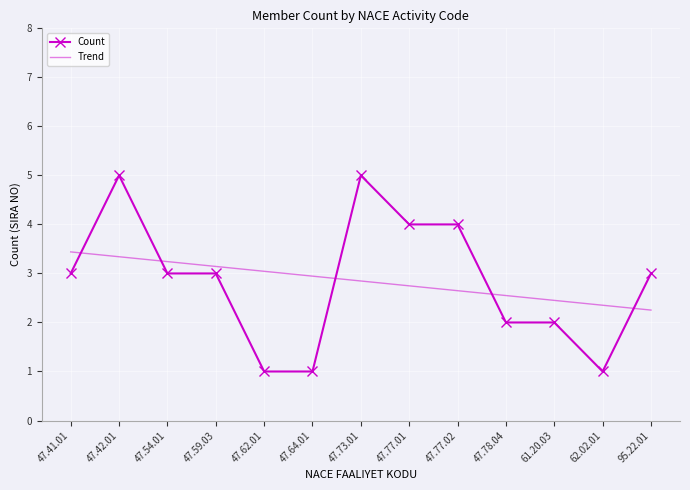

At which category is the sum across all series the highest?

47.42.01